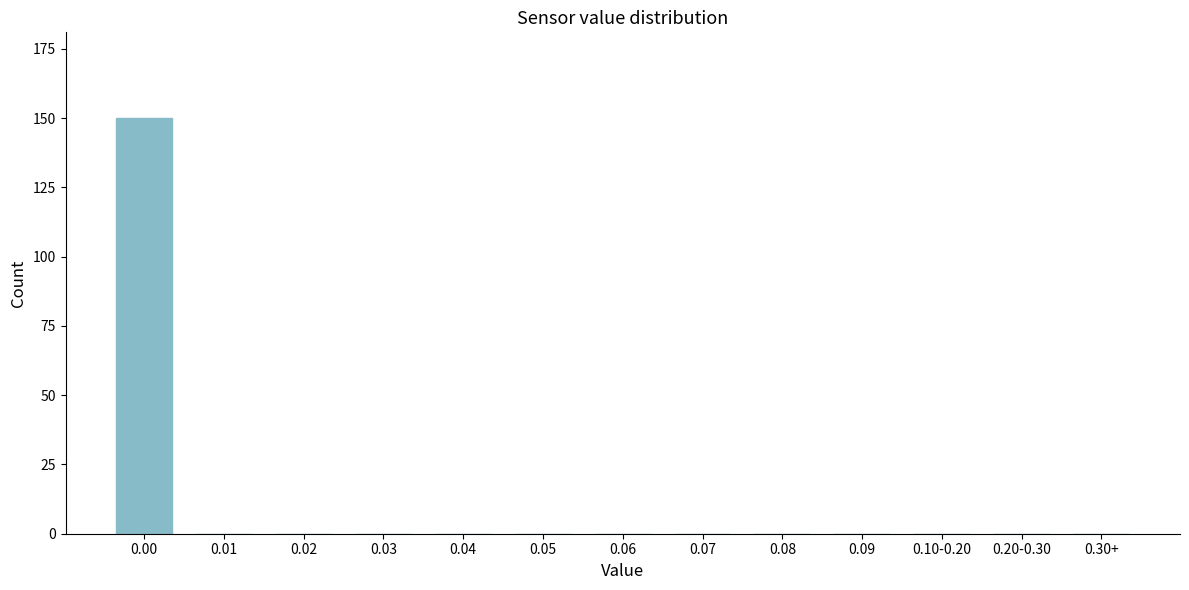

Reading left to right, what are all the values shown in this chart?

0.00=150	0.01=0	0.02=0	0.03=0	0.04=0	0.05=0	0.06=0	0.07=0	0.08=0	0.09=0	0.10-0.20=0	0.20-0.30=0	0.30+=0